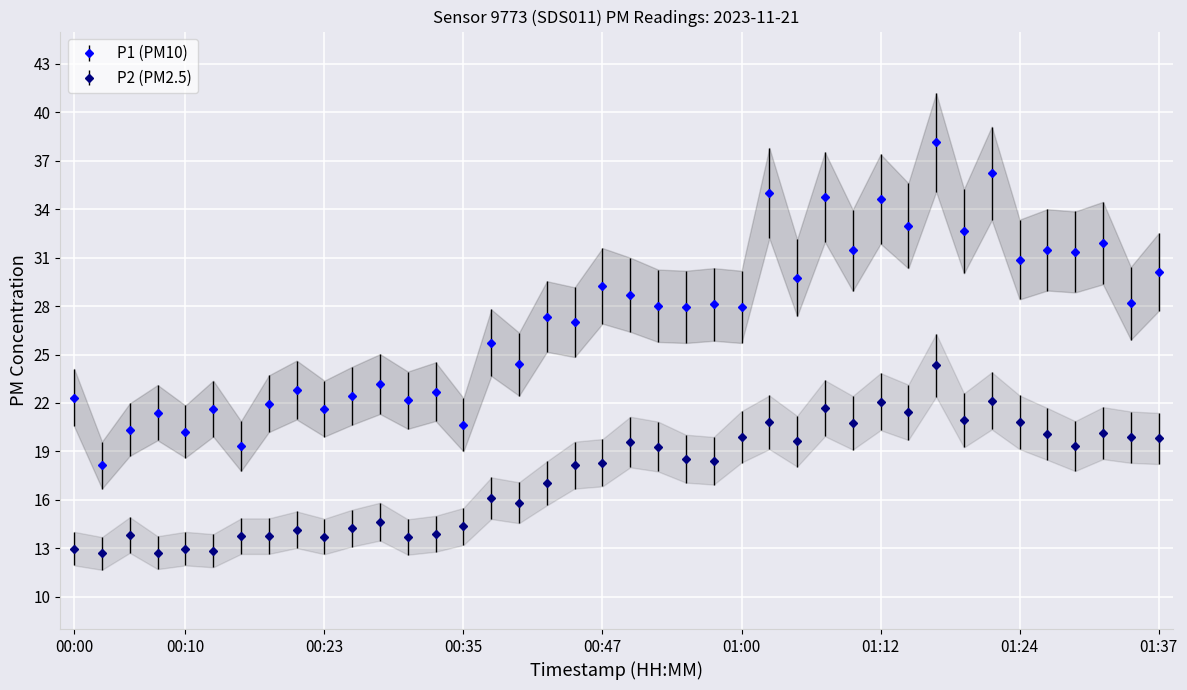

What is the total value across all series at 00:23?

35.4